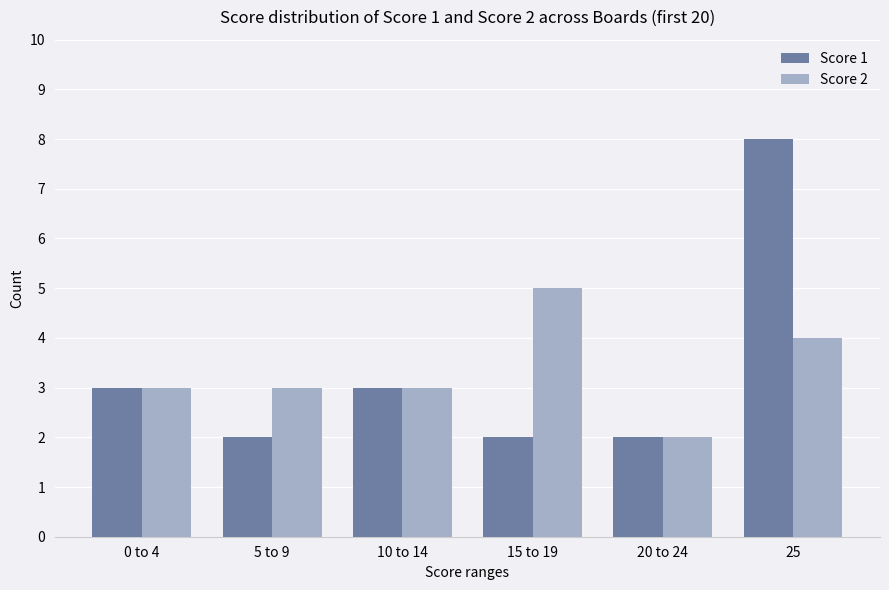

Rank the series by their maximum value, from highest to lowest.

Score 1, Score 2